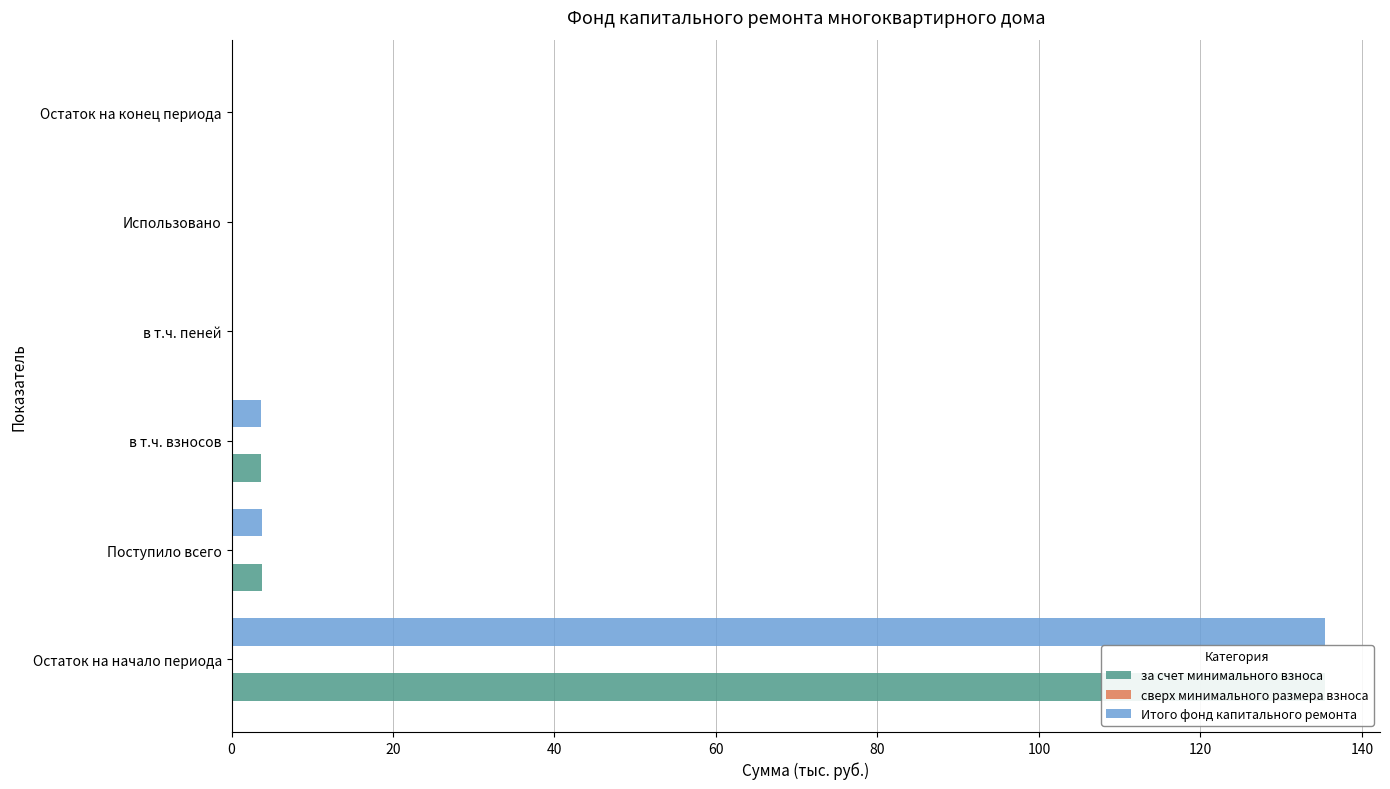

How many values in the Итого фонд капитального ремонта series exceed 3?

3